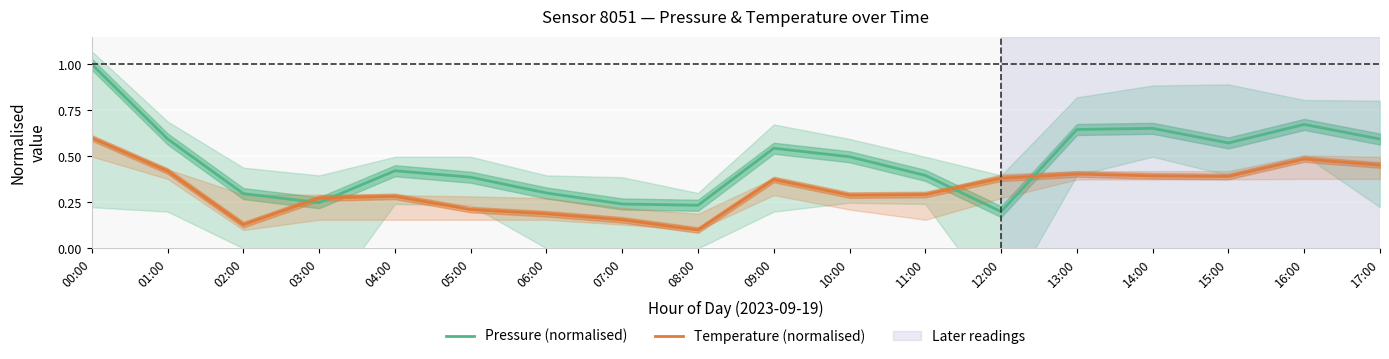

What is the total value across all series at 10:00?

0.8